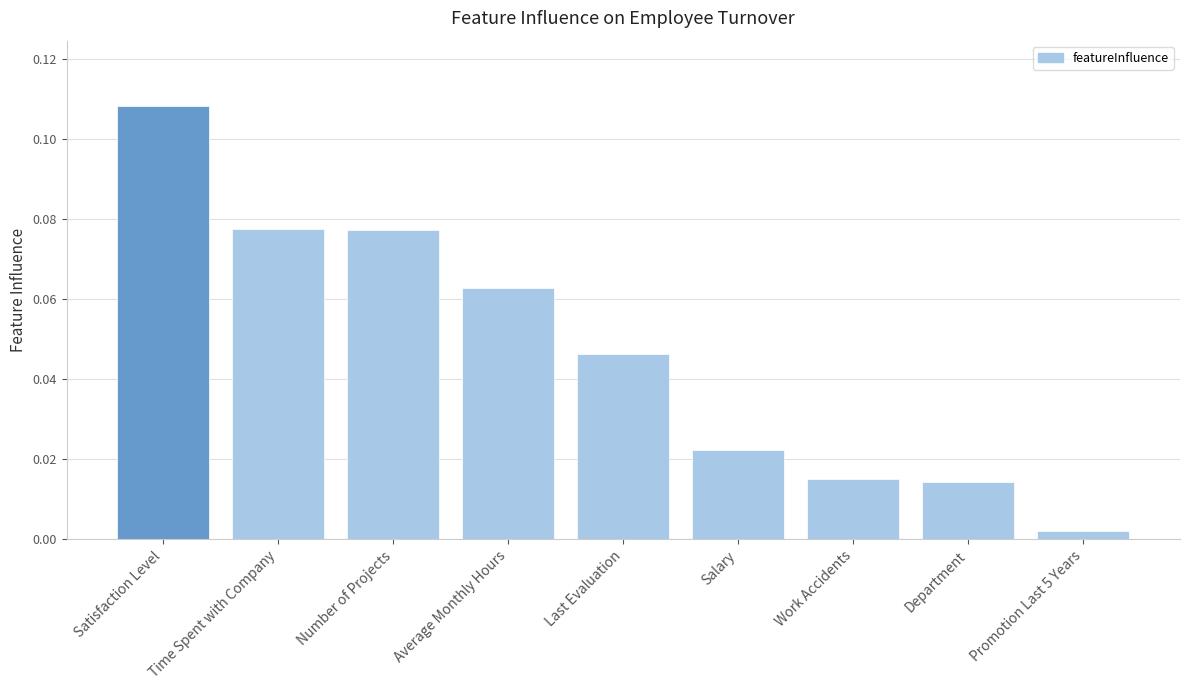

Does the chart contain stacked bars?

No